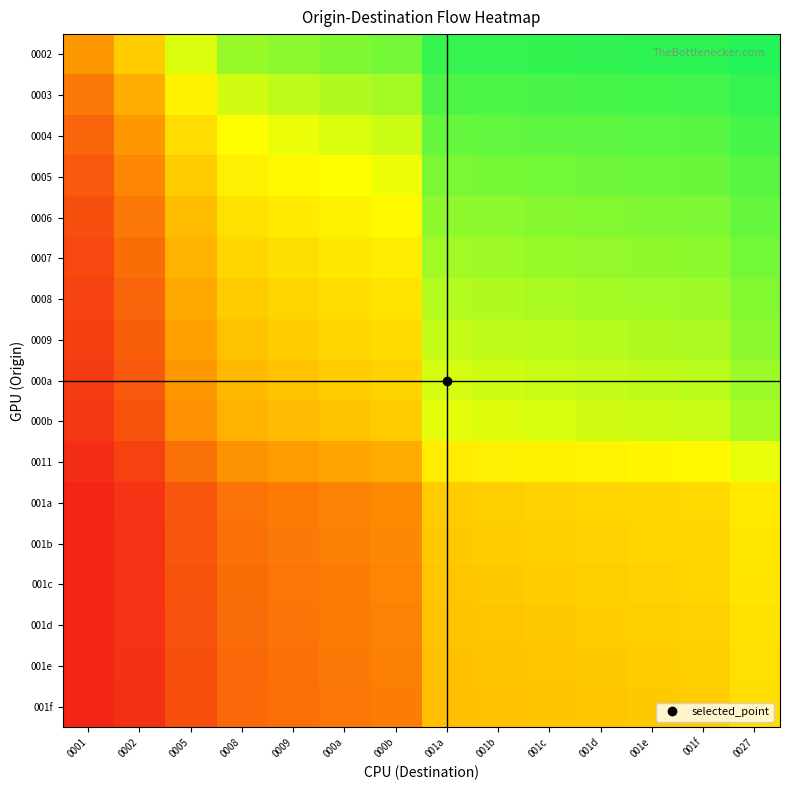

Reading left to right, list all the values displayed in this chart.

0002: 0001=0.3	0002=0.5	0005=0.7	0008=0.8	0009=0.8	000a=0.8	000b=0.8	001a=0.9	001b=0.9	001c=0.9	001d=0.9	001e=0.9	001f=0.9	0027=1.0
0003: 0001=0.2	0002=0.4	0005=0.6	0008=0.7	0009=0.8	000a=0.8	000b=0.8	001a=0.9	001b=0.9	001c=0.9	001d=0.9	001e=0.9	001f=0.9	0027=0.9
0004: 0001=0.2	0002=0.3	0005=0.6	0008=0.7	0009=0.7	000a=0.7	000b=0.7	001a=0.9	001b=0.9	001c=0.9	001d=0.9	001e=0.9	001f=0.9	0027=0.9
0005: 0001=0.2	0002=0.3	0005=0.5	0008=0.6	0009=0.6	000a=0.7	000b=0.7	001a=0.8	001b=0.8	001c=0.8	001d=0.9	001e=0.9	001f=0.9	0027=0.9
0006: 0001=0.1	0002=0.2	0005=0.5	0008=0.6	0009=0.6	000a=0.6	000b=0.6	001a=0.8	001b=0.8	001c=0.8	001d=0.8	001e=0.8	001f=0.8	0027=0.9
0007: 0001=0.1	0002=0.2	0005=0.4	0008=0.5	0009=0.6	000a=0.6	000b=0.6	001a=0.8	001b=0.8	001c=0.8	001d=0.8	001e=0.8	001f=0.8	0027=0.8
0008: 0001=0.1	0002=0.2	0005=0.4	0008=0.5	0009=0.5	000a=0.6	000b=0.6	001a=0.8	001b=0.8	001c=0.8	001d=0.8	001e=0.8	001f=0.8	0027=0.8
0009: 0001=0.1	0002=0.2	0005=0.4	0008=0.5	0009=0.5	000a=0.5	000b=0.6	001a=0.7	001b=0.8	001c=0.8	001d=0.8	001e=0.8	001f=0.8	0027=0.8
000a: 0001=0.1	0002=0.2	0005=0.3	0008=0.4	0009=0.5	000a=0.5	000b=0.5	001a=0.7	001b=0.7	001c=0.7	001d=0.7	001e=0.8	001f=0.8	0027=0.8
000b: 0001=0.1	0002=0.2	0005=0.3	0008=0.4	0009=0.5	000a=0.5	000b=0.5	001a=0.7	001b=0.7	001c=0.7	001d=0.7	001e=0.7	001f=0.7	0027=0.8
0011: 0001=0.1	0002=0.1	0005=0.2	0008=0.3	0009=0.3	000a=0.4	000b=0.4	001a=0.6	001b=0.6	001c=0.6	001d=0.6	001e=0.6	001f=0.6	0027=0.7
001a: 0001=0.0	0002=0.1	0005=0.2	0008=0.2	0009=0.3	000a=0.3	000b=0.3	001a=0.5	001b=0.5	001c=0.5	001d=0.5	001e=0.5	001f=0.5	0027=0.6
001b: 0001=0.0	0002=0.1	0005=0.2	0008=0.2	0009=0.2	000a=0.3	000b=0.3	001a=0.5	001b=0.5	001c=0.5	001d=0.5	001e=0.5	001f=0.5	0027=0.6
001c: 0001=0.0	0002=0.1	0005=0.2	0008=0.2	0009=0.2	000a=0.3	000b=0.3	001a=0.5	001b=0.5	001c=0.5	001d=0.5	001e=0.5	001f=0.5	0027=0.6
001d: 0001=0.0	0002=0.1	0005=0.1	0008=0.2	0009=0.2	000a=0.3	000b=0.3	001a=0.5	001b=0.5	001c=0.5	001d=0.5	001e=0.5	001f=0.5	0027=0.6
001e: 0001=0.0	0002=0.1	0005=0.1	0008=0.2	0009=0.2	000a=0.2	000b=0.3	001a=0.5	001b=0.5	001c=0.5	001d=0.5	001e=0.5	001f=0.5	0027=0.6
001f: 0001=0.0	0002=0.1	0005=0.1	0008=0.2	0009=0.2	000a=0.2	000b=0.3	001a=0.5	001b=0.5	001c=0.5	001d=0.5	001e=0.5	001f=0.5	0027=0.6